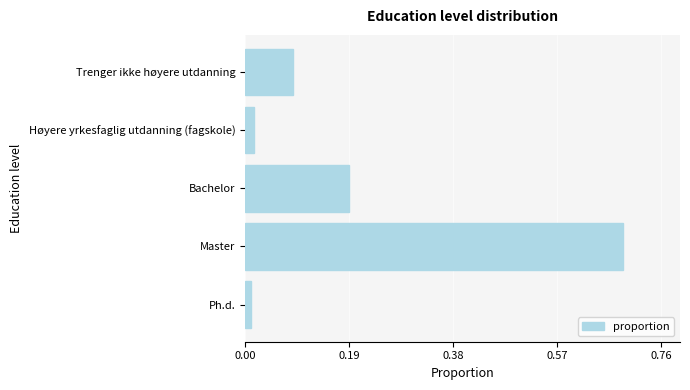

What is the sum of the values at Trenger ikke høyere utdanning and Master?

0.8